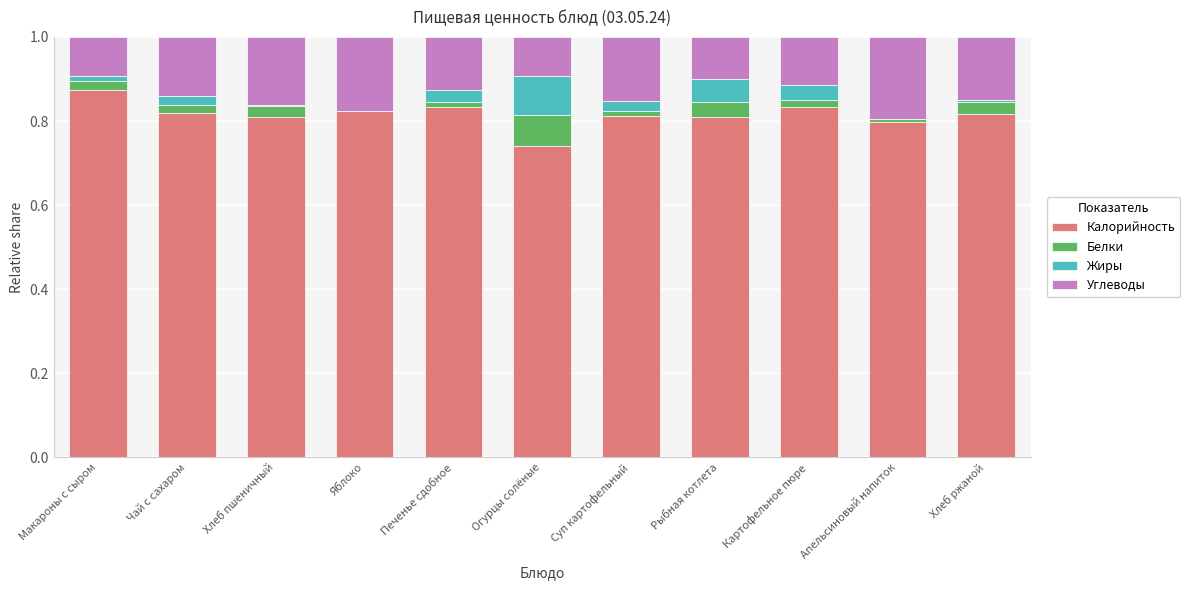

True or false: Калорийность has a value of 1.3 at Апельсиновый напиток.

False